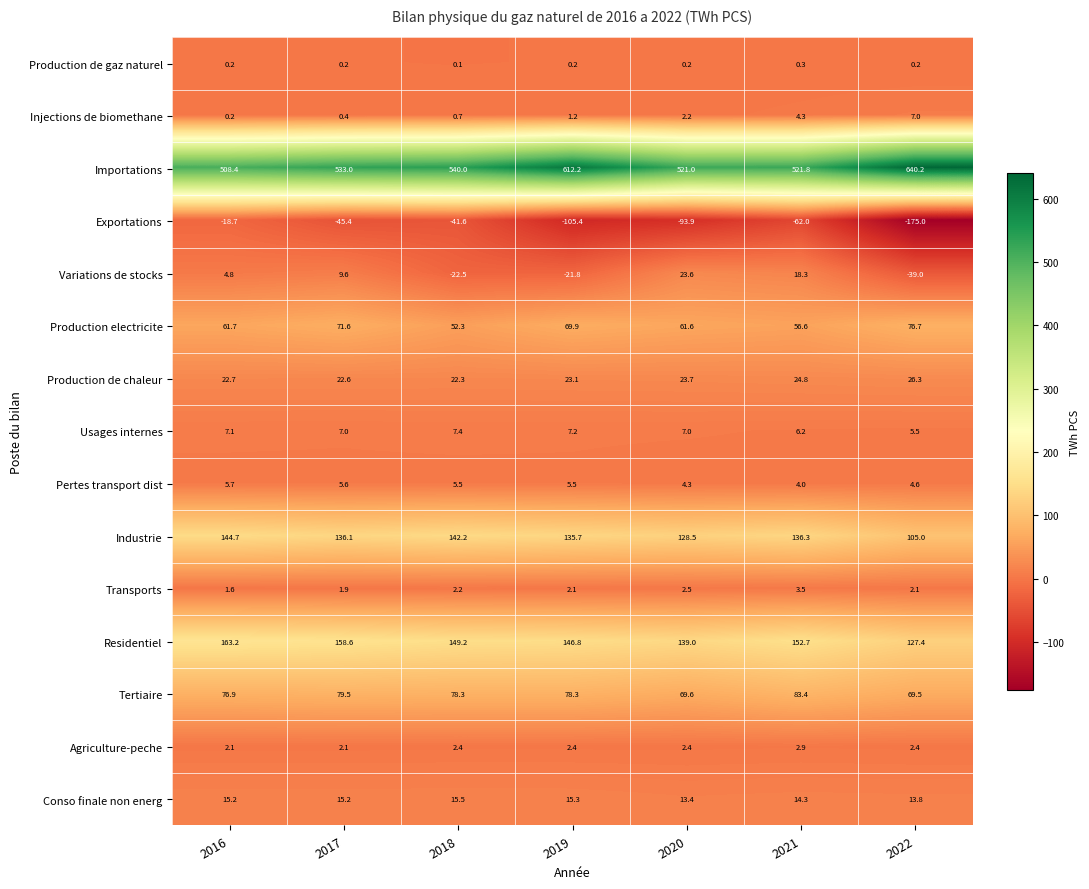

Where does the Transports series first go above 2?

2018